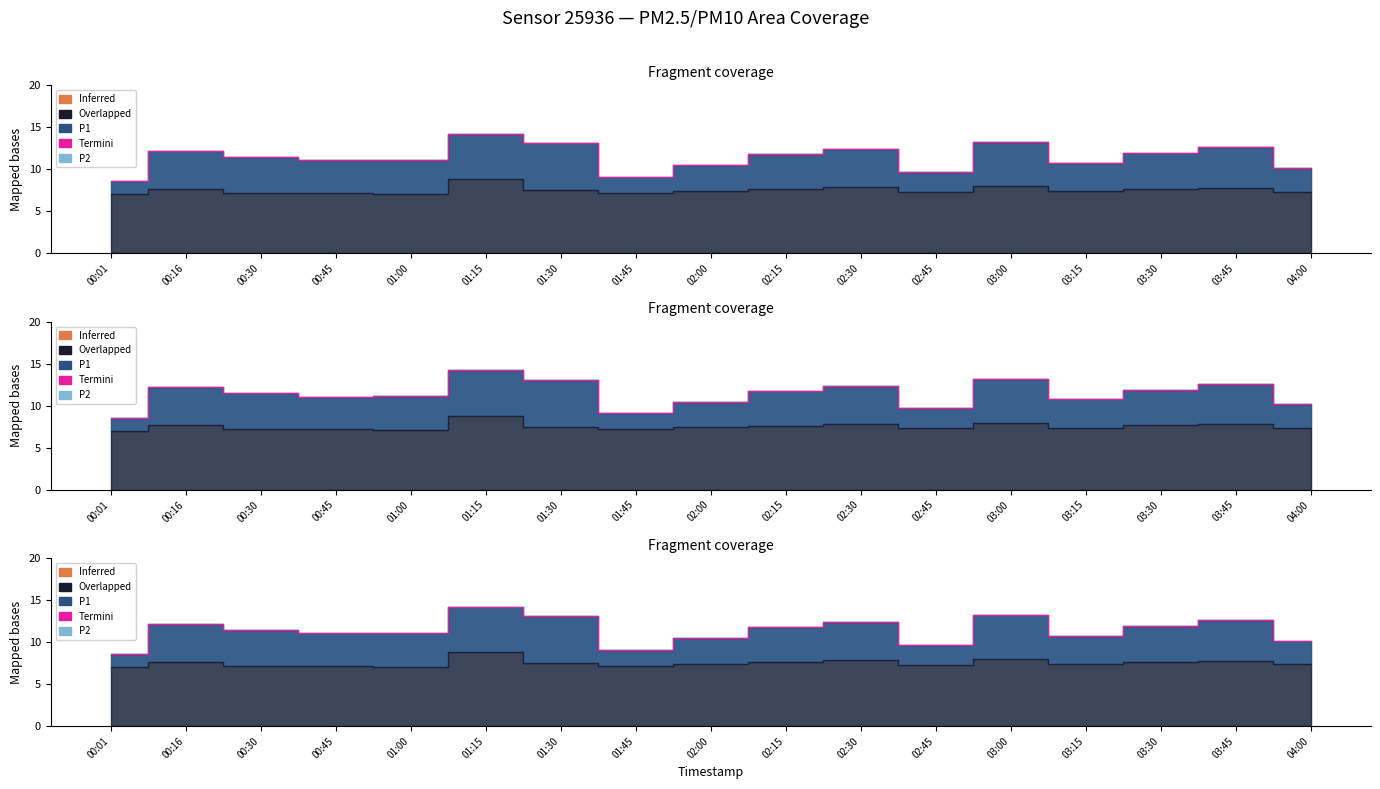

How many values are below 11?

6